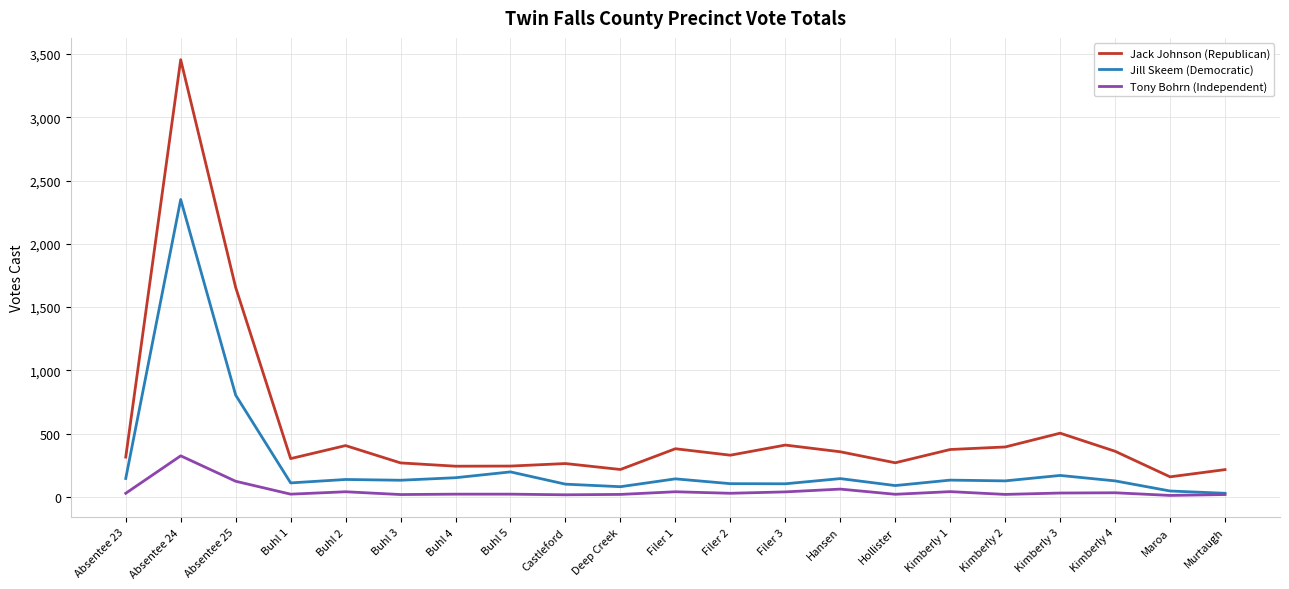

Which series has the largest total across all categories?

Jack Johnson (Republican)